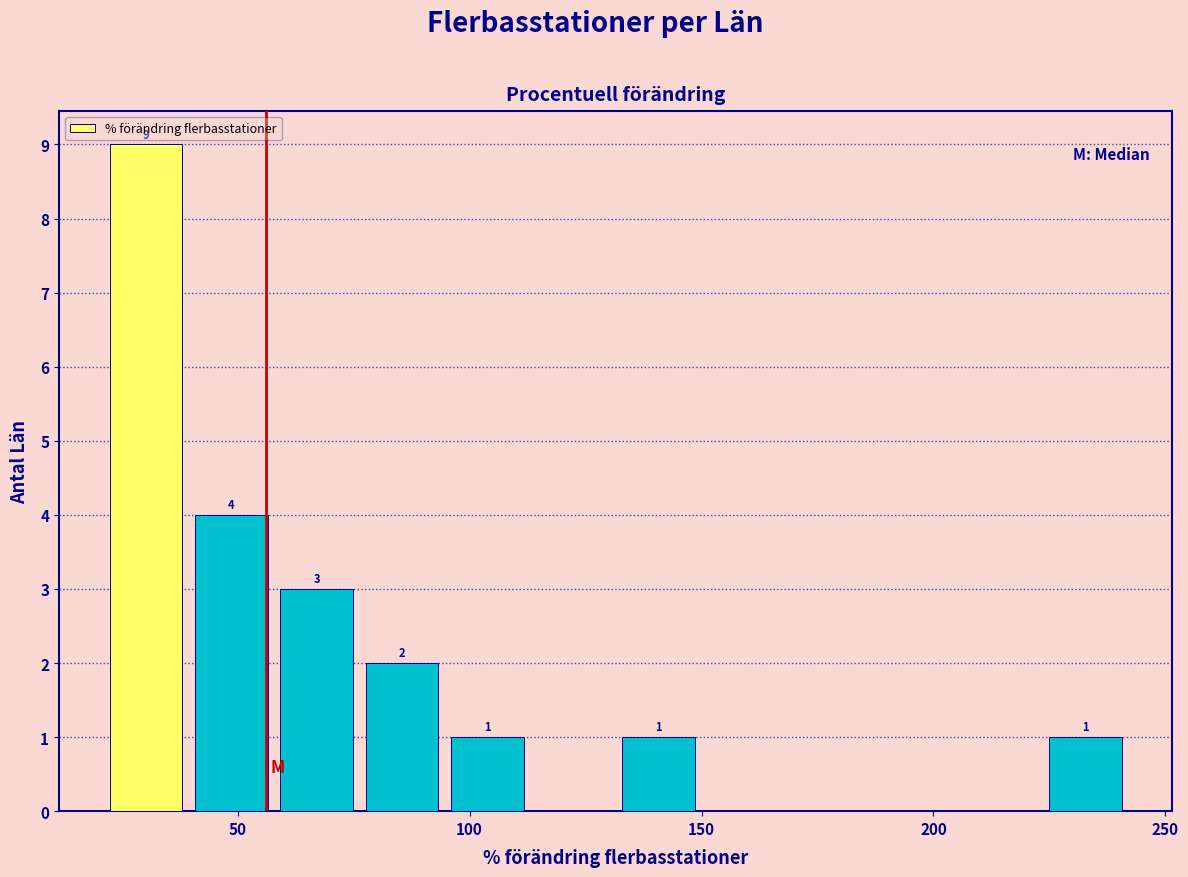

Around what value on the x-axis is the tallest bar? Give the approximate position of its centre, as read against the axis.

30